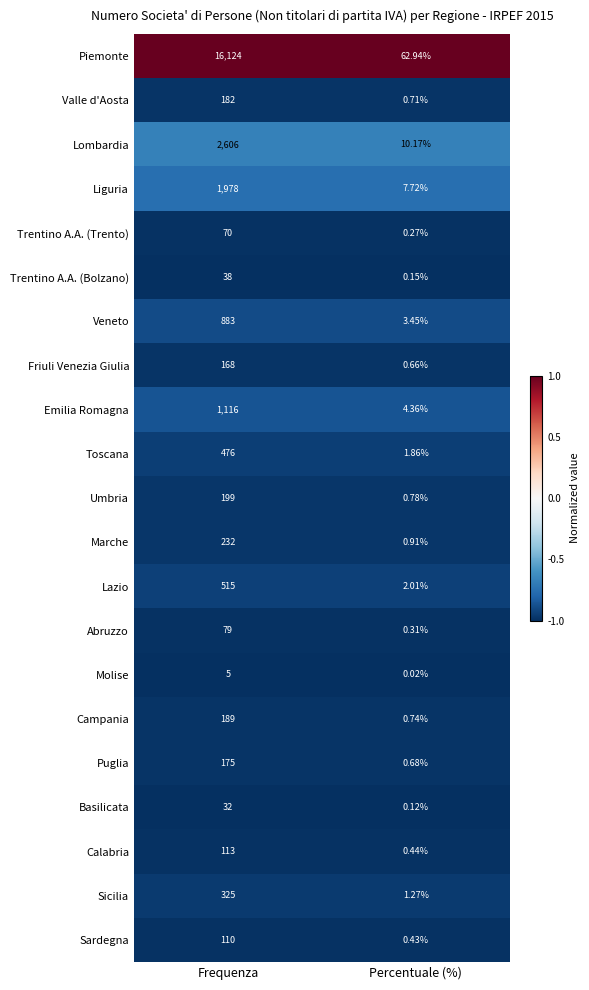

Where is Lazio nearest to the value 258?

Percentuale (%)